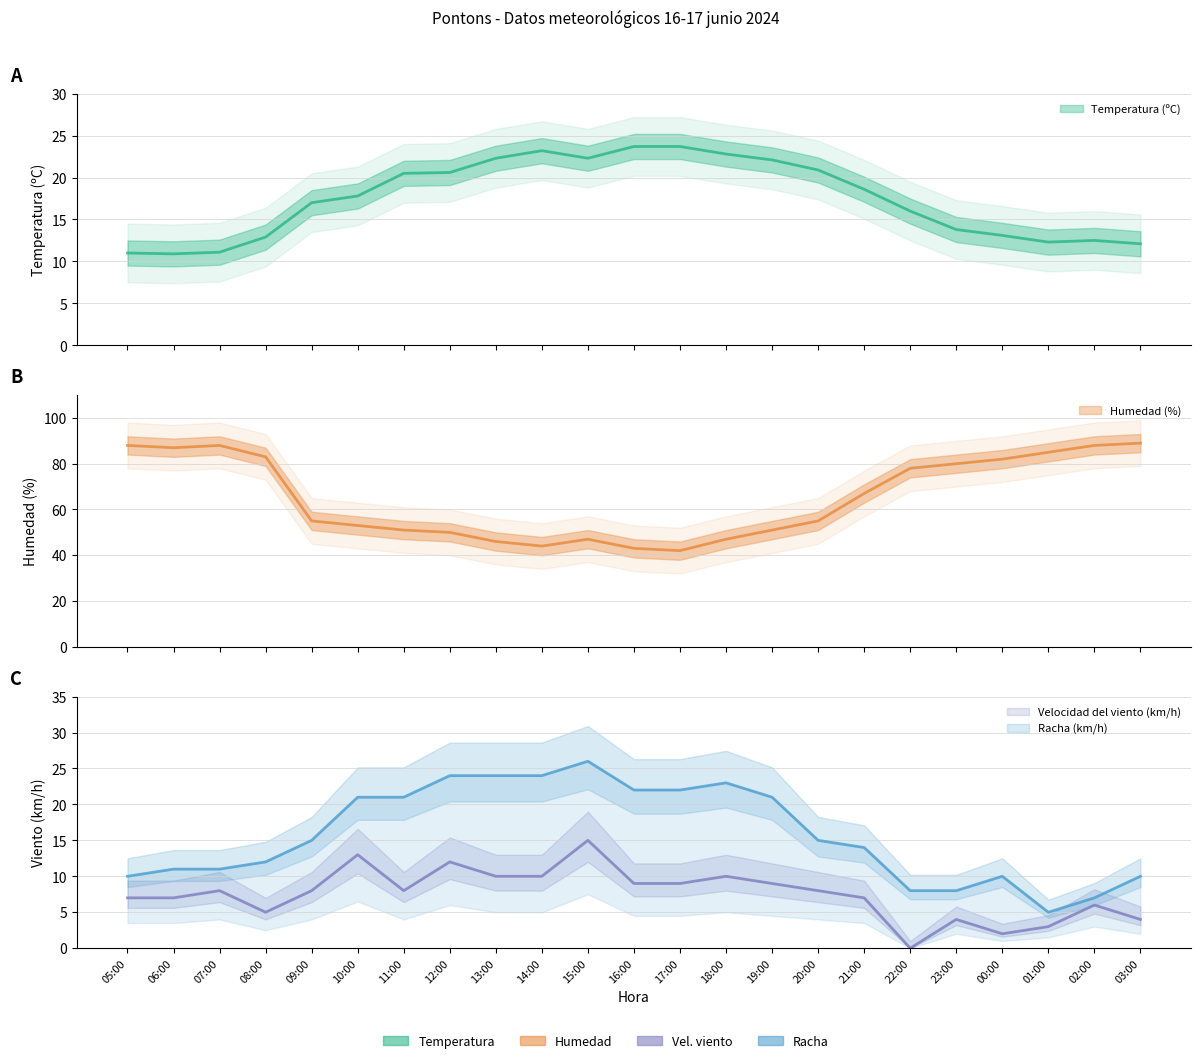

Is it true that Temperatura (ºC) equals 22.5 at 22:00?

False